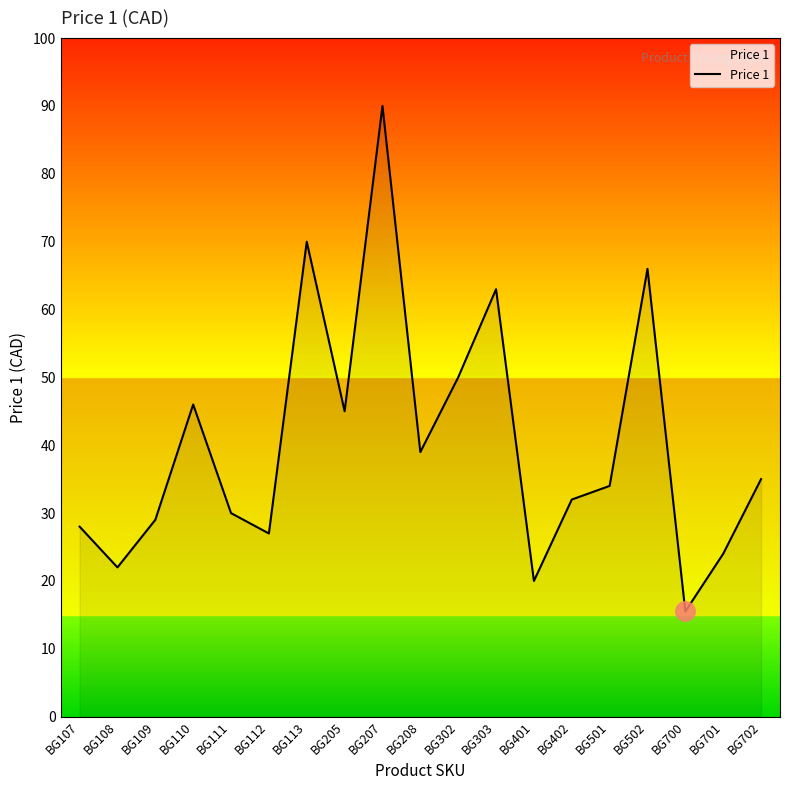

Reading left to right, what are all the values shown in this chart?

BG107=28.0	BG108=22.0	BG109=29.0	BG110=46.0	BG111=30.0	BG112=27.0	BG113=70.0	BG205=45.0	BG207=90.0	BG208=39.0	BG302=50.0	BG303=63.0	BG401=20.0	BG402=32.0	BG501=34.0	BG502=66.0	BG700=15.5	BG701=24.0	BG702=35.0